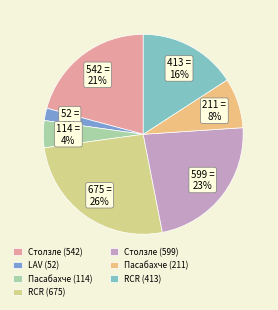

The RCR (675) slice represents 26% of the pie. True or false?

True